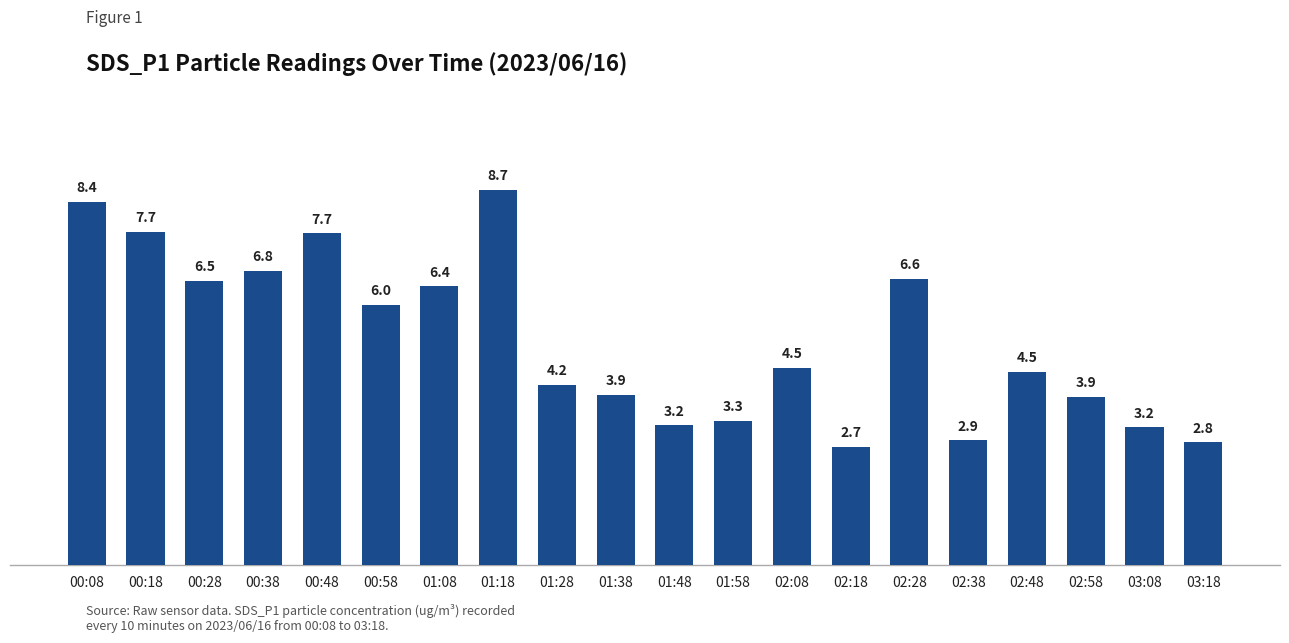

How many bars are there in total?

20